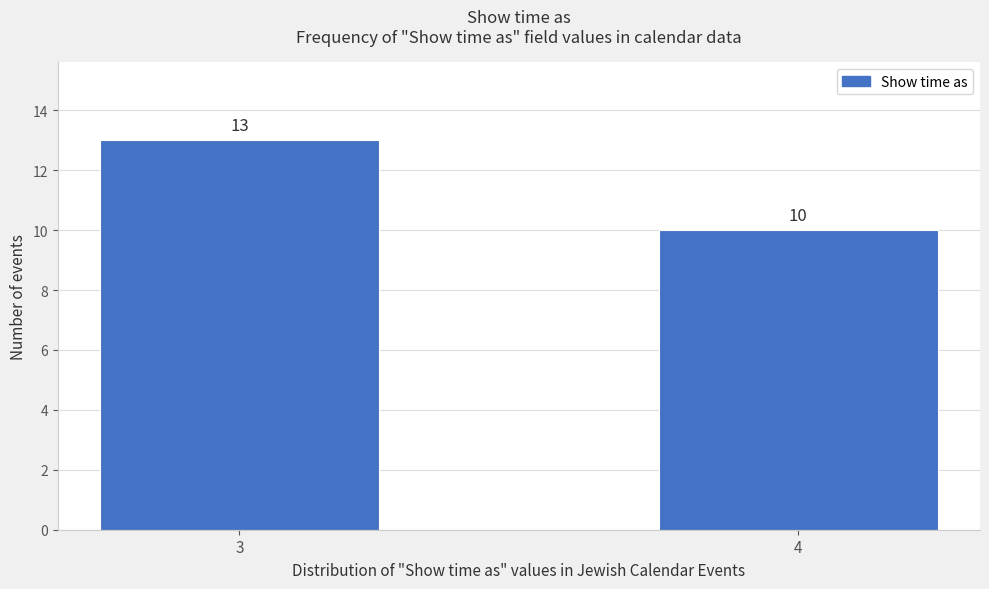

Reading left to right, transcribe all the data shown in this chart.

3=13	4=10